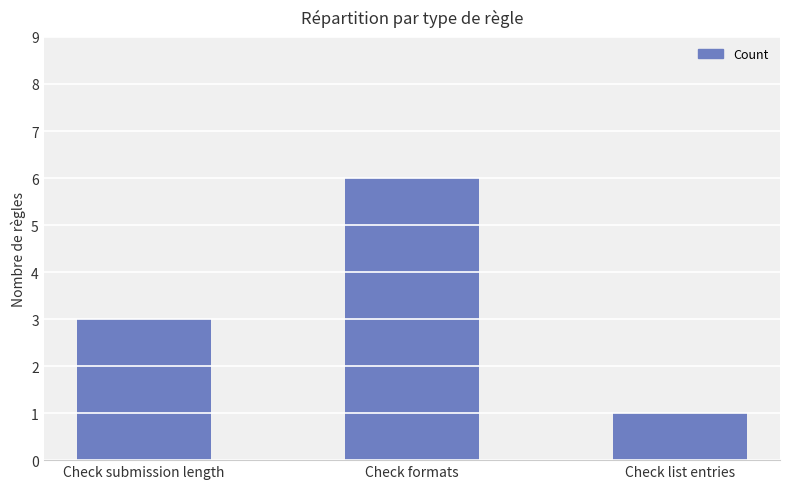

What is the difference between the maximum and minimum values?

5